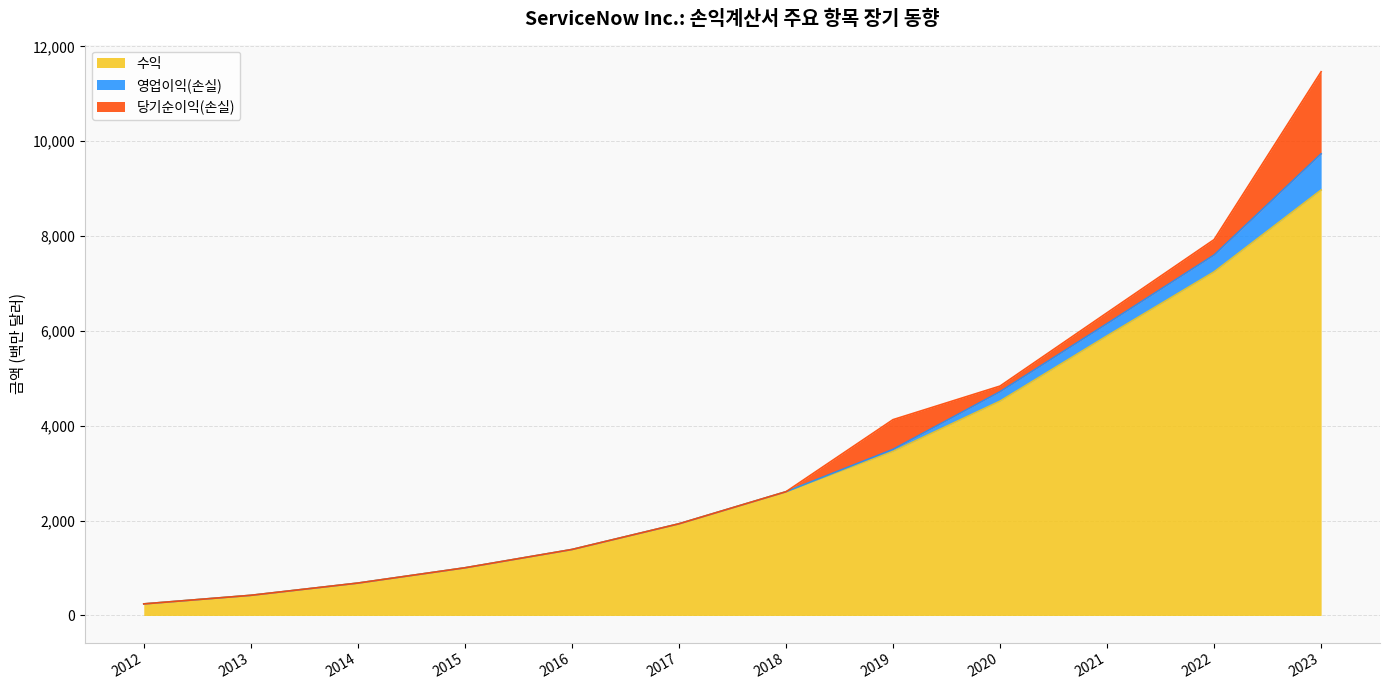

How many data points does each series have?

12